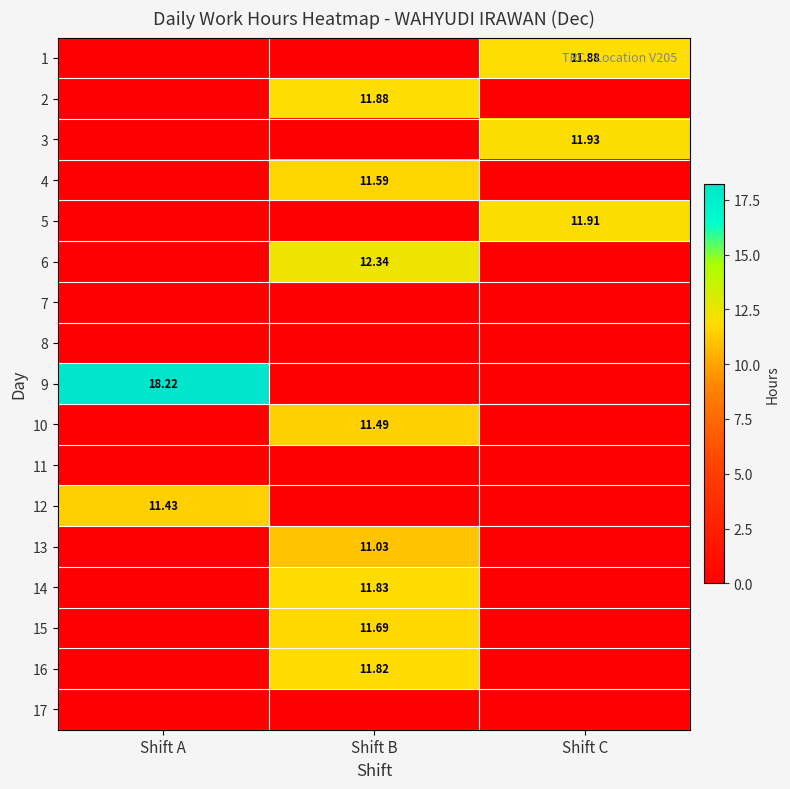

Between Shift C and Shift A, which is larger?

Shift C